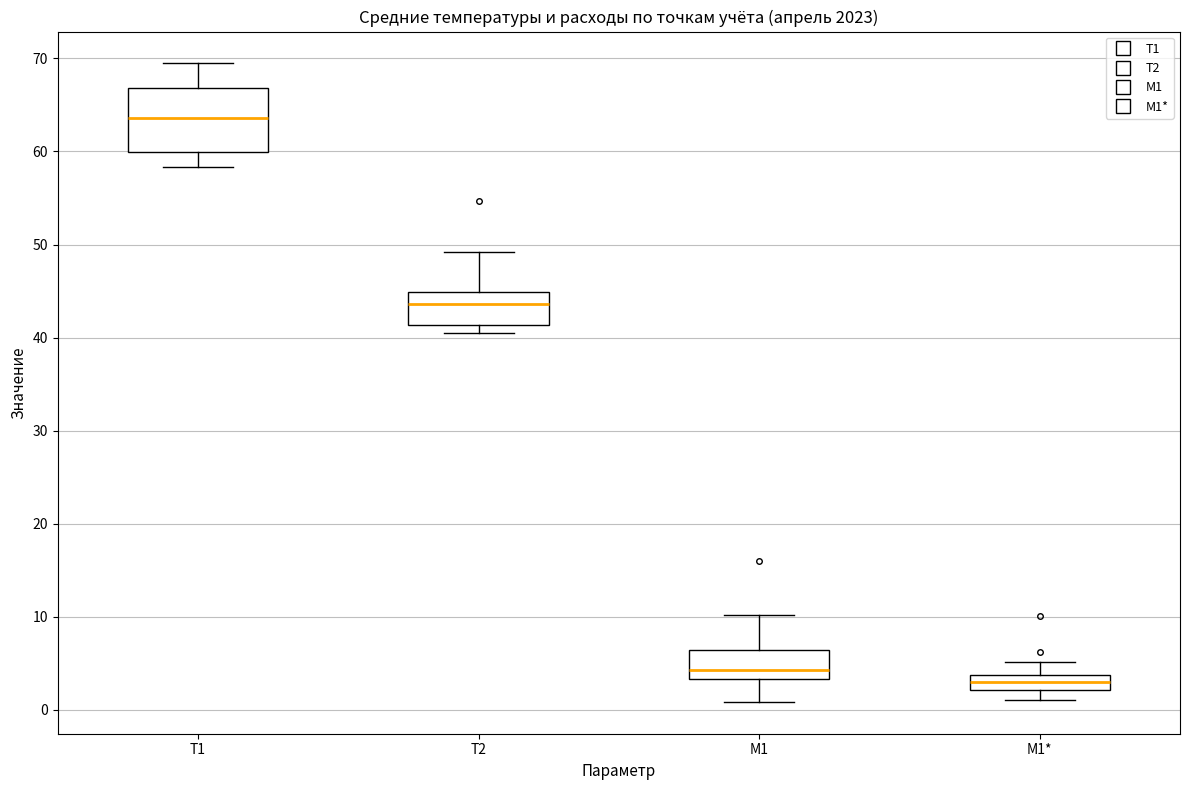

Reading left to right, read every box against the y-axis: the position of its median line, the range the box covers, and the ends of its whiskers. The values are not printed on the chart, so give them approximately, as read against the axis.

T1: median 64, box 60 to 67, whiskers 58 to 69
T2: median 44, box 41 to 45, whiskers 41 (just below the box's lower edge) to 49
M1: median 4, box 3 to 6, whiskers 1 to 10
M1*: median 3, box 2 to 4, whiskers 1 to 5